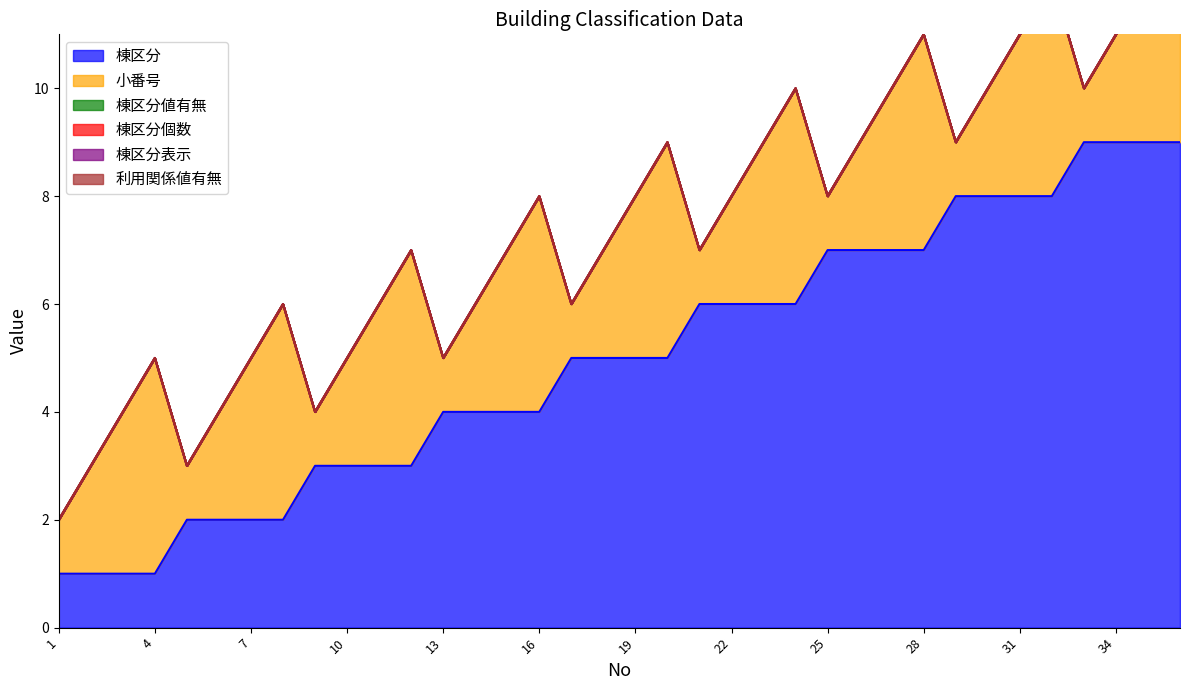

Reading left to right, extract all data points from this chart.

棟区分: 1	1	1	1	2	2	2	2	3	3	3	3	4	4	4	4	5	5	5	5	6	6	6	6	7	7	7	7	8	8	8	8	9	9	9	9
小番号: 1	2	3	4	1	2	3	4	1	2	3	4	1	2	3	4	1	2	3	4	1	2	3	4	1	2	3	4	1	2	3	4	1	2	3	4
棟区分値有無: 0	0	0	0	0	0	0	0	0	0	0	0	0	0	0	0	0	0	0	0	0	0	0	0	0	0	0	0	0	0	0	0	0	0	0	0
棟区分個数: 0	0	0	0	0	0	0	0	0	0	0	0	0	0	0	0	0	0	0	0	0	0	0	0	0	0	0	0	0	0	0	0	0	0	0	0
棟区分表示: 0	0	0	0	0	0	0	0	0	0	0	0	0	0	0	0	0	0	0	0	0	0	0	0	0	0	0	0	0	0	0	0	0	0	0	0
利用関係値有無: 0	0	0	0	0	0	0	0	0	0	0	0	0	0	0	0	0	0	0	0	0	0	0	0	0	0	0	0	0	0	0	0	0	0	0	0